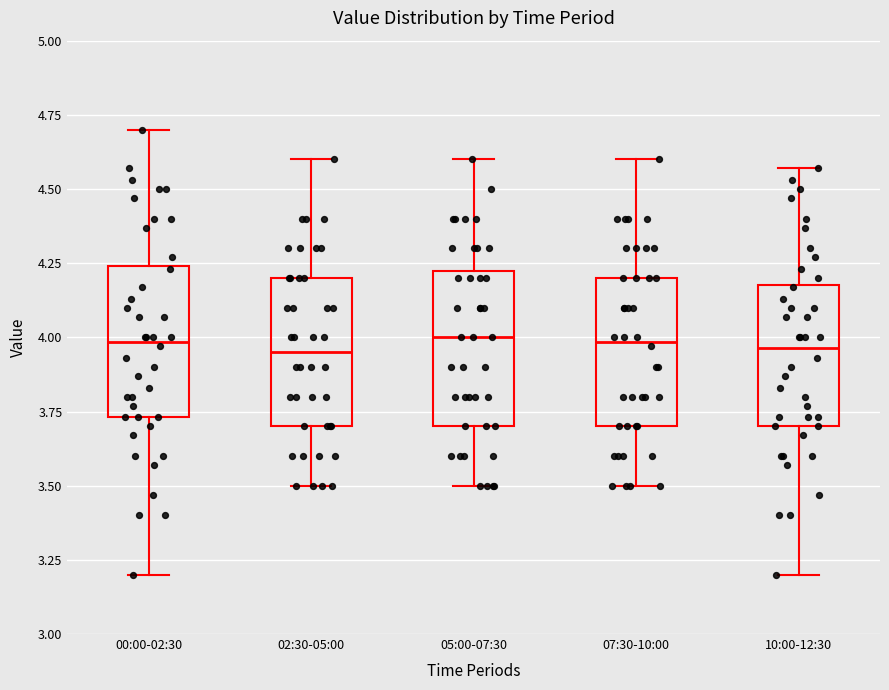

Reading left to right, transcribe this box plot: for each box, give where its median line is, the range the box spans, and where its two whiskers end, as read against the y-axis. The values are not printed on the chart, so give them approximately, as read against the axis.

00:00-02:30: median 4.00, box 3.75 to 4.25, whiskers 3.20 to 4.70
02:30-05:00: median 3.95, box 3.70 to 4.20, whiskers 3.50 to 4.60
05:00-07:30: median 4.00, box 3.70 to 4.25, whiskers 3.50 to 4.60
07:30-10:00: median 4.00, box 3.70 to 4.20, whiskers 3.50 to 4.60
10:00-12:30: median 3.95, box 3.70 to 4.20, whiskers 3.20 to 4.55